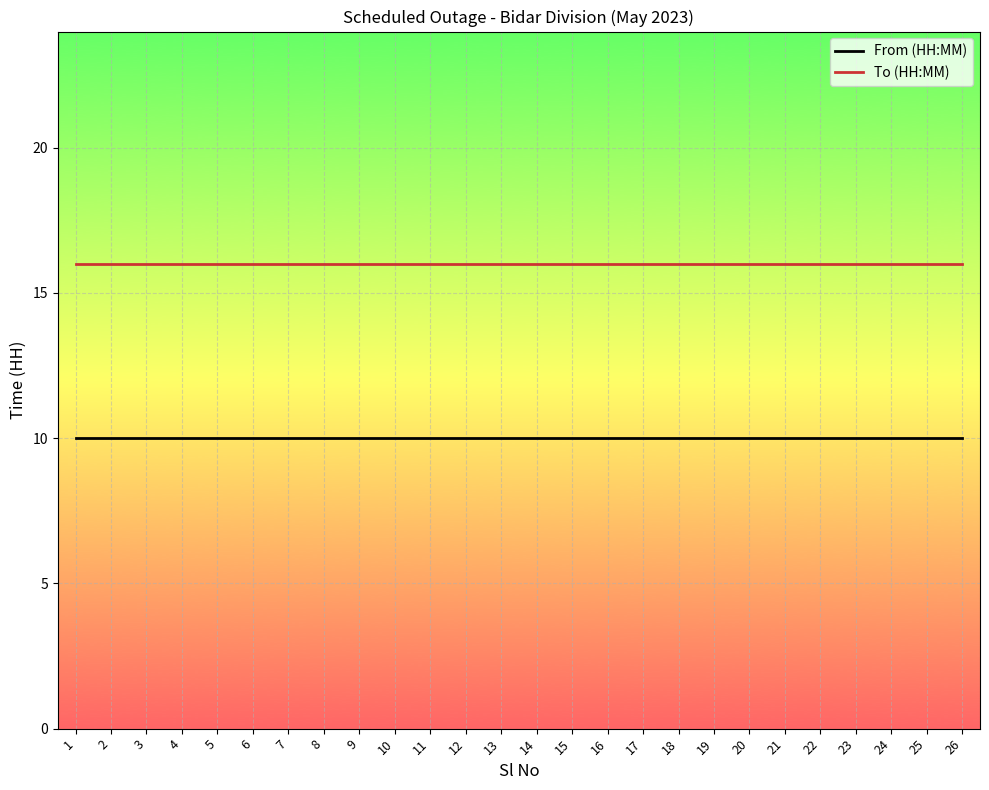

Does the chart display data point markers on the line(s)?

No